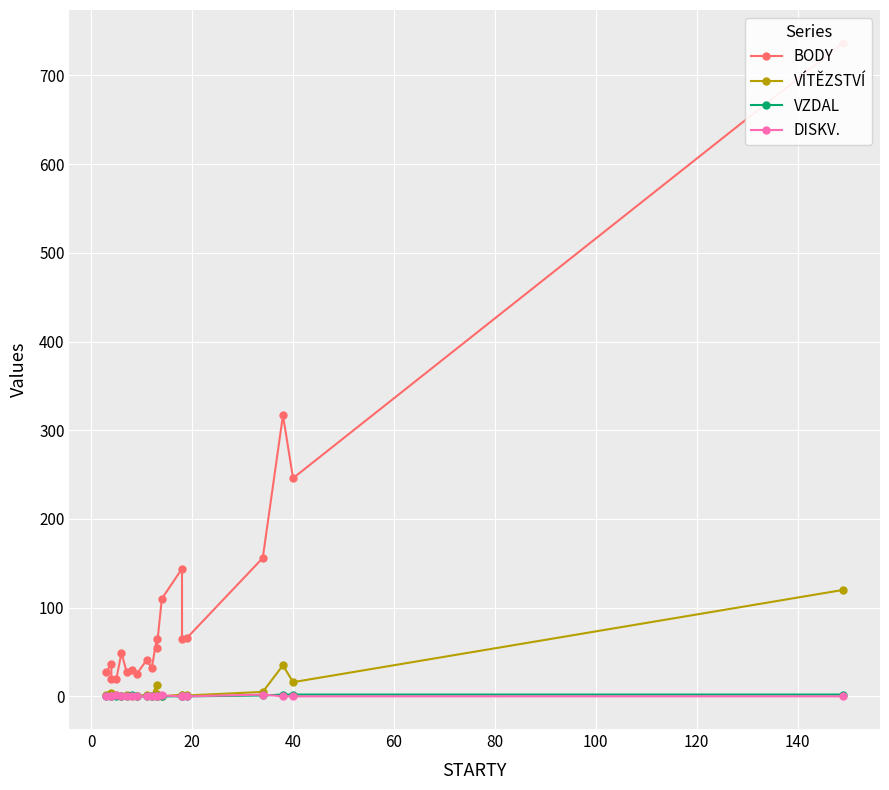

What is the sum of all VÍTĚZSTVÍ values?

209